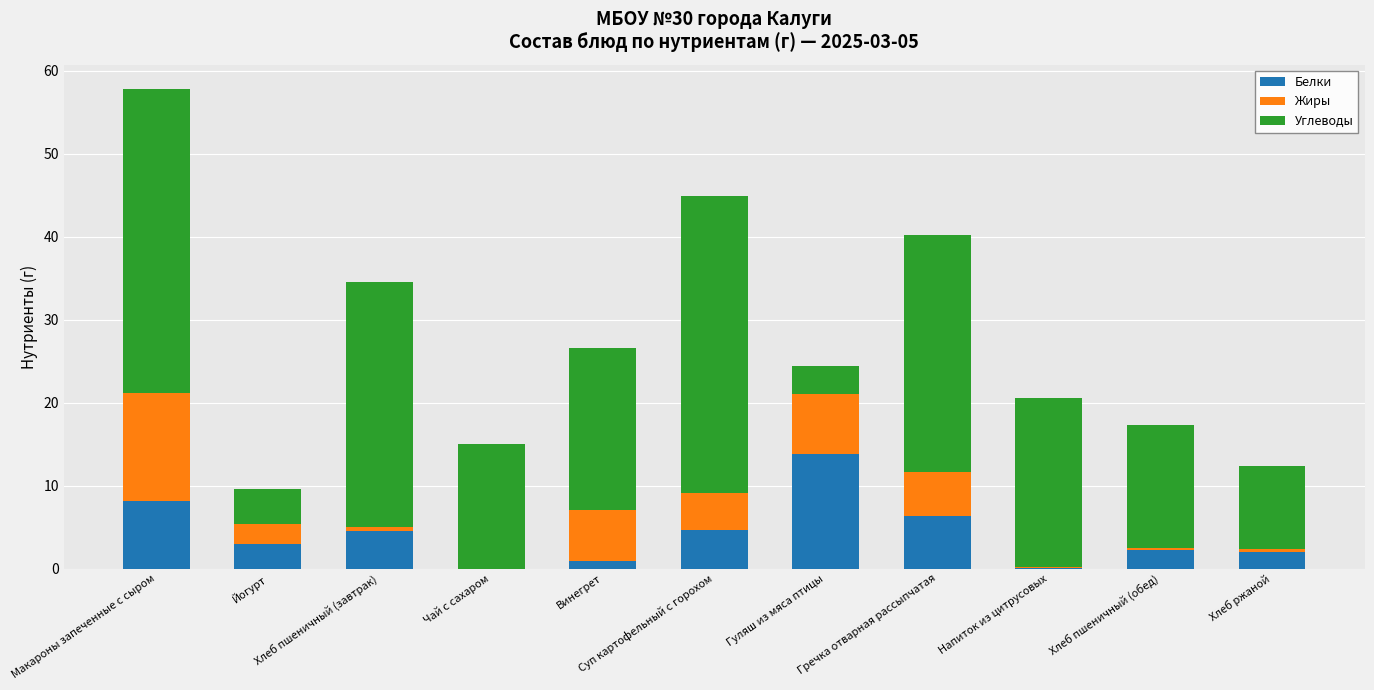

The value of Углеводы at Йогурт is 7.6. True or false?

False